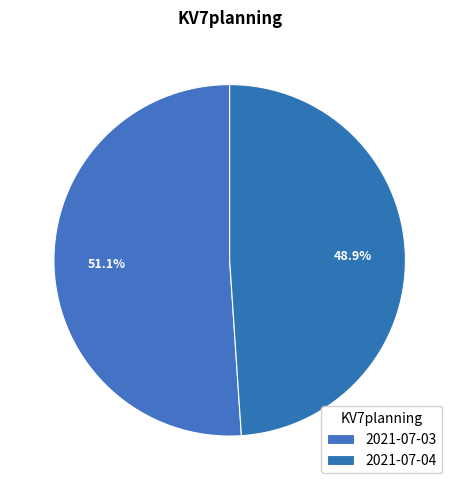

How many segments does this pie chart have?

2